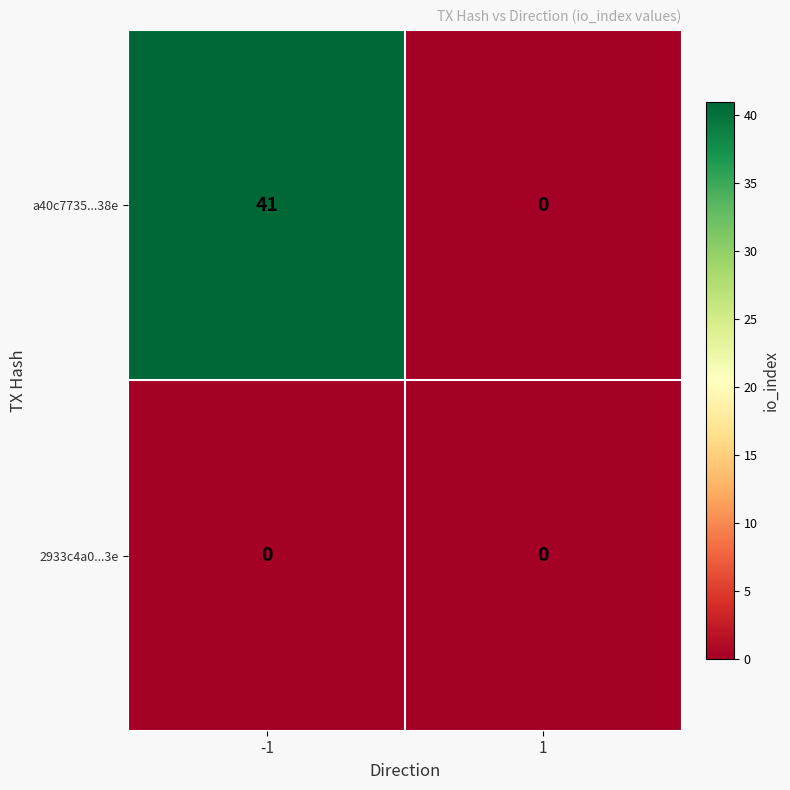

Rank the series at -1 from highest to lowest value.

a40c7735...38e, 2933c4a0...3e